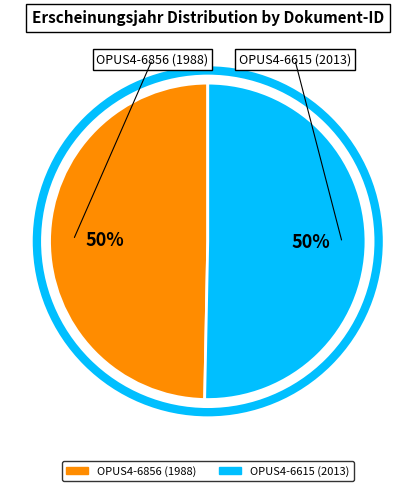

Count the number of slices in the pie.

2